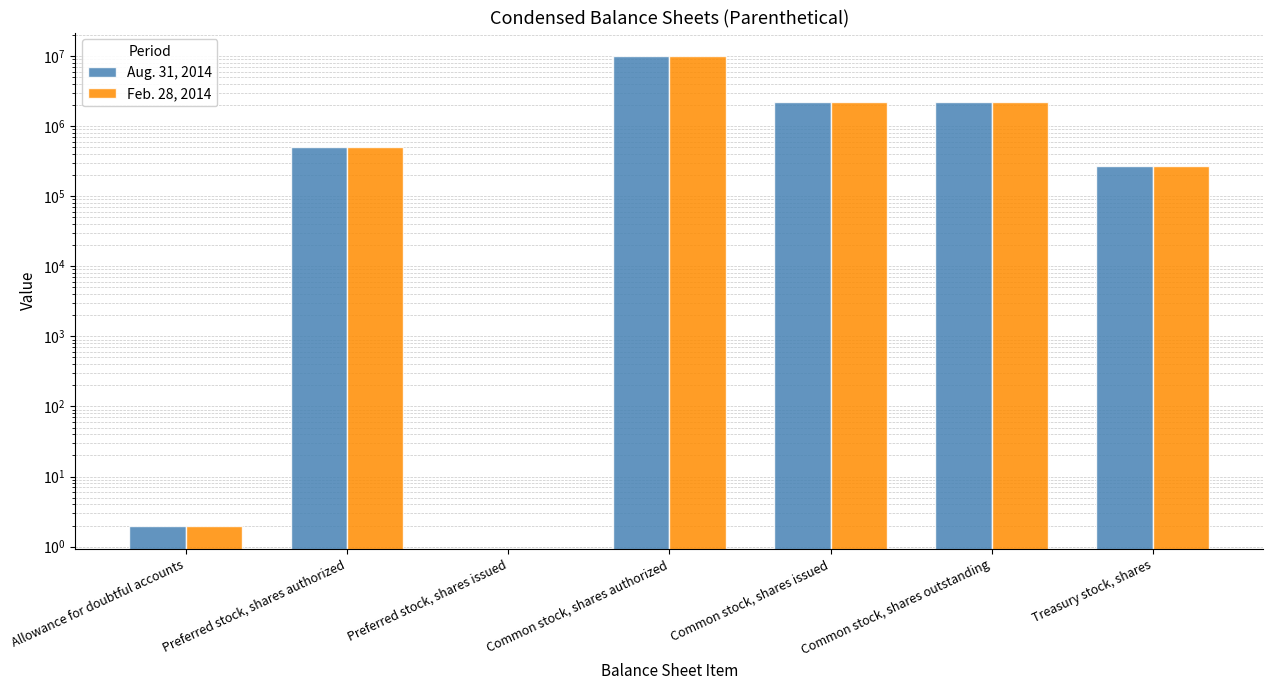

The value of Feb. 28, 2014 at Common stock, shares authorized is 10000000. True or false?

True